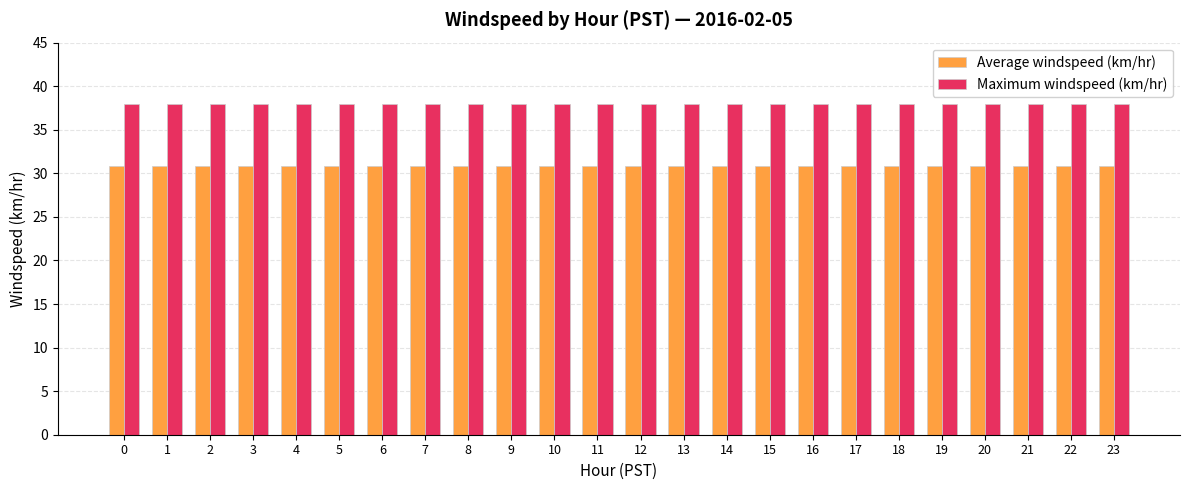

Rank the series by their maximum value, from lowest to highest.

Average windspeed (km/hr), Maximum windspeed (km/hr)